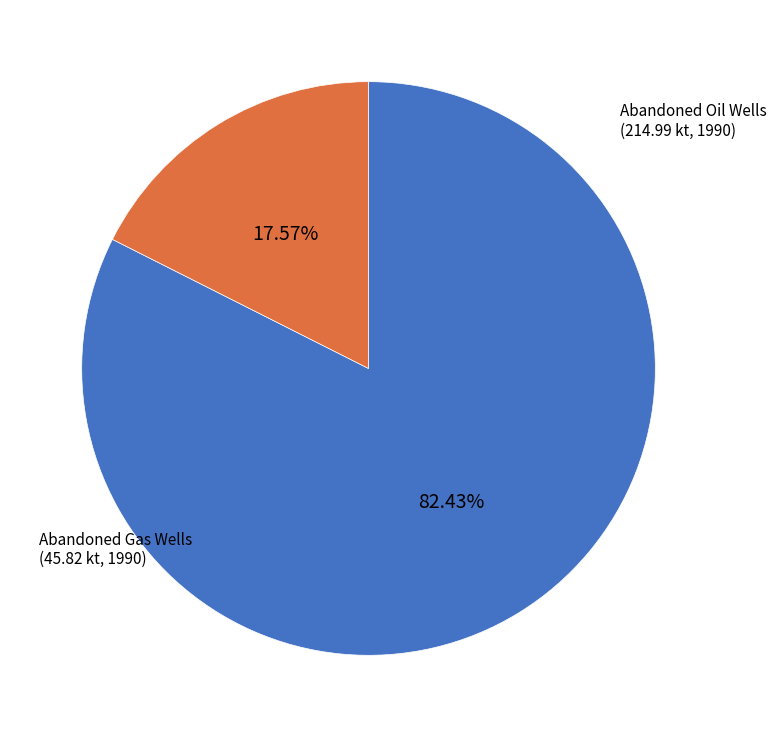

Count the number of slices in the pie.

2